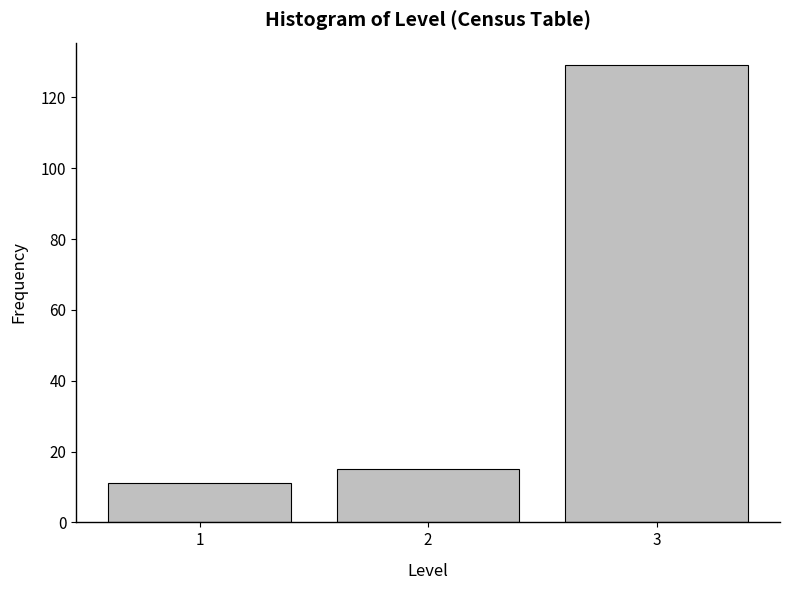

Reading left to right, list all the values displayed in this chart.

11	15	129